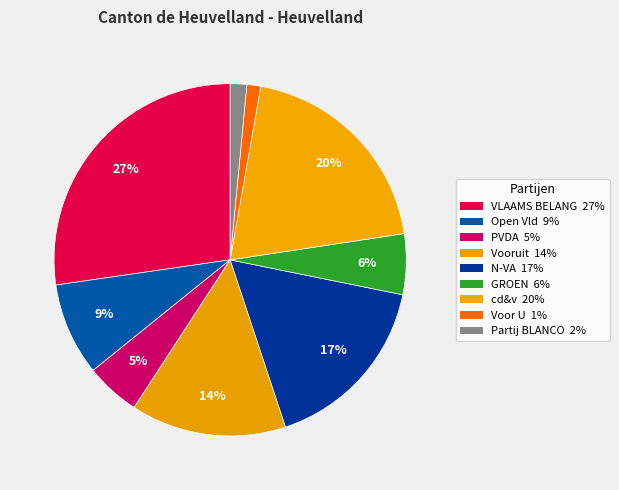

To the nearest percent, what is the difference between the GROEN and N-VA slice percentages?

11%